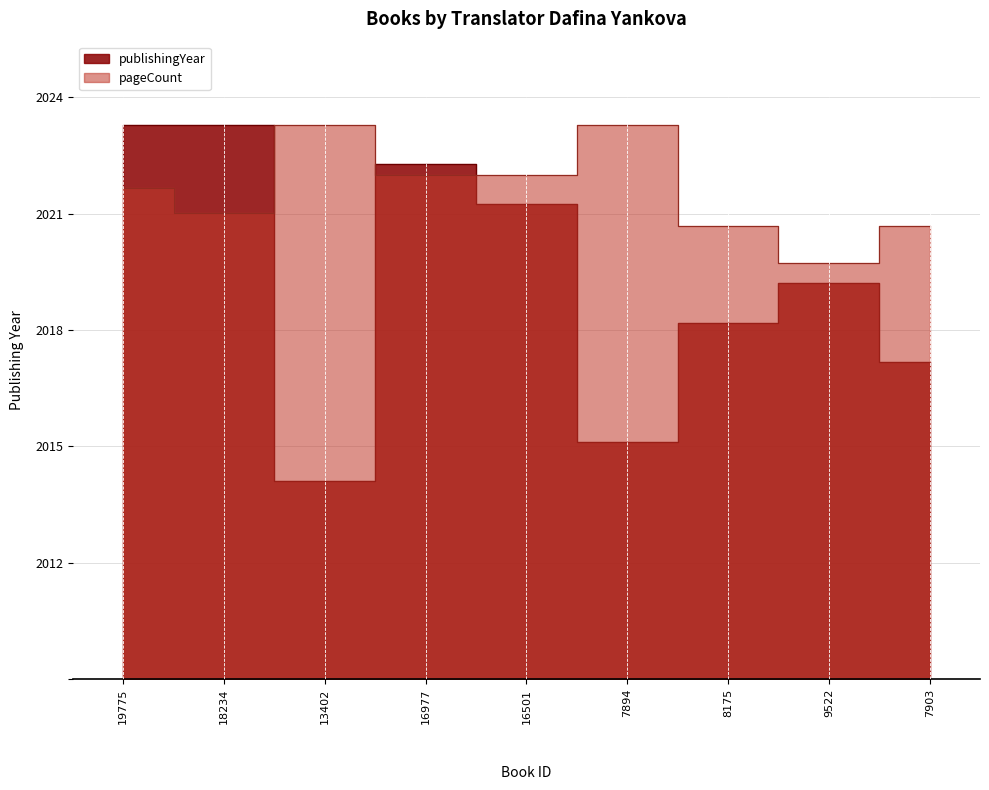

After their last crossing, which series has the higher values: pageCount or publishingYear?

pageCount